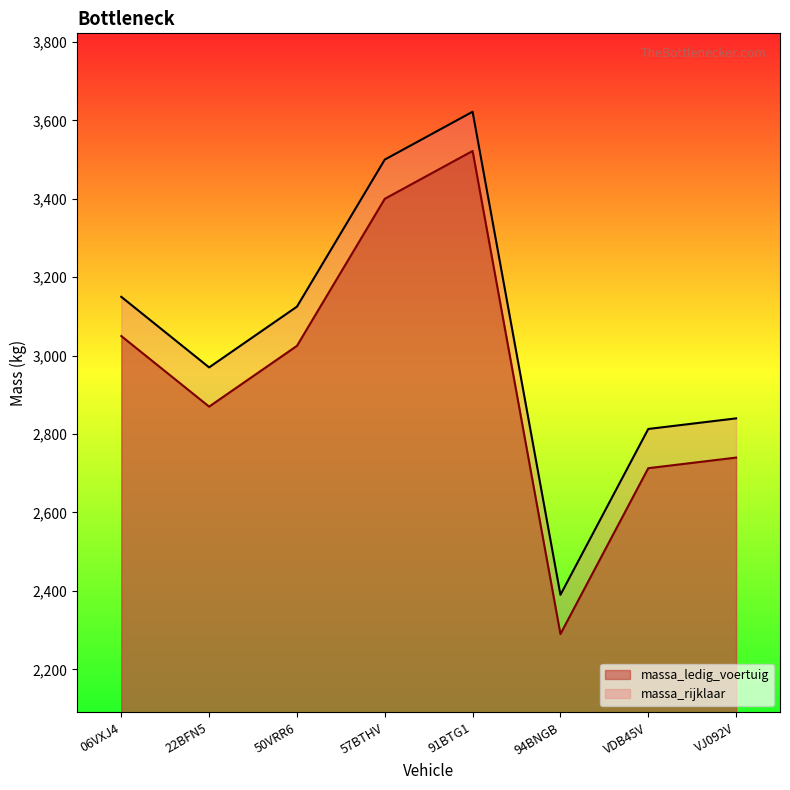

What is the difference between the maximum and minimum values in the massa_rijklaar series?

1232